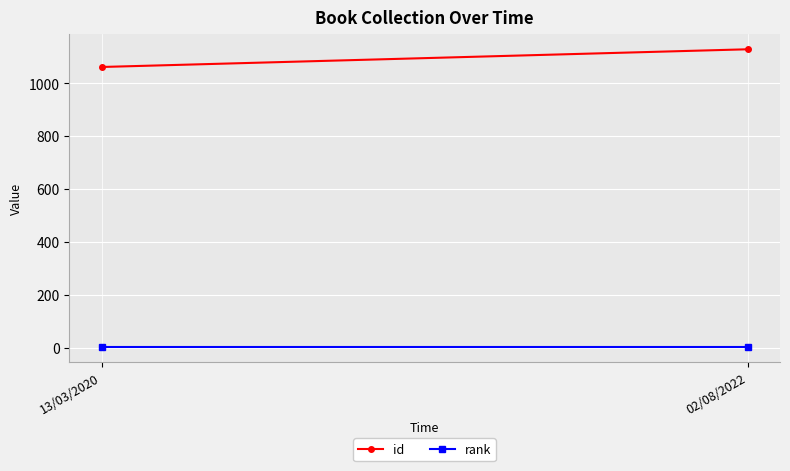

How many lines are shown in the chart?

2